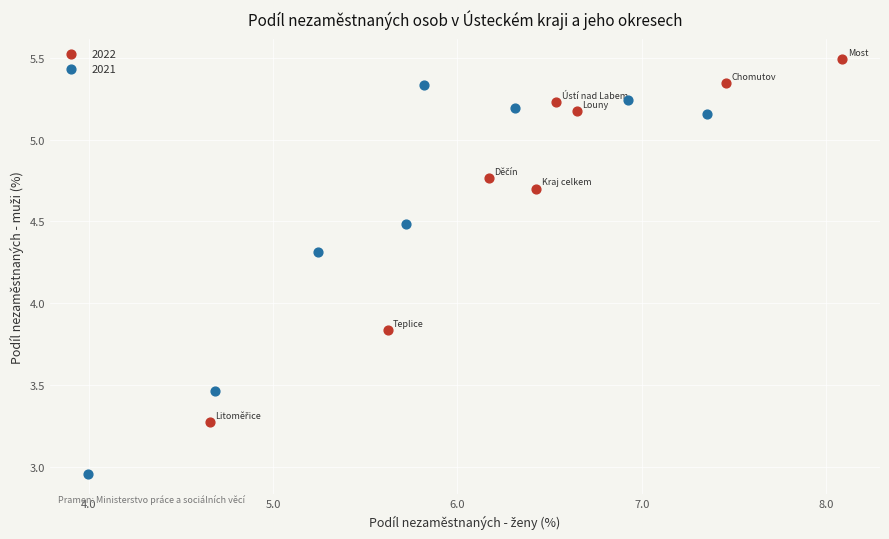

What are all the series names shown in the legend?

2022, 2021